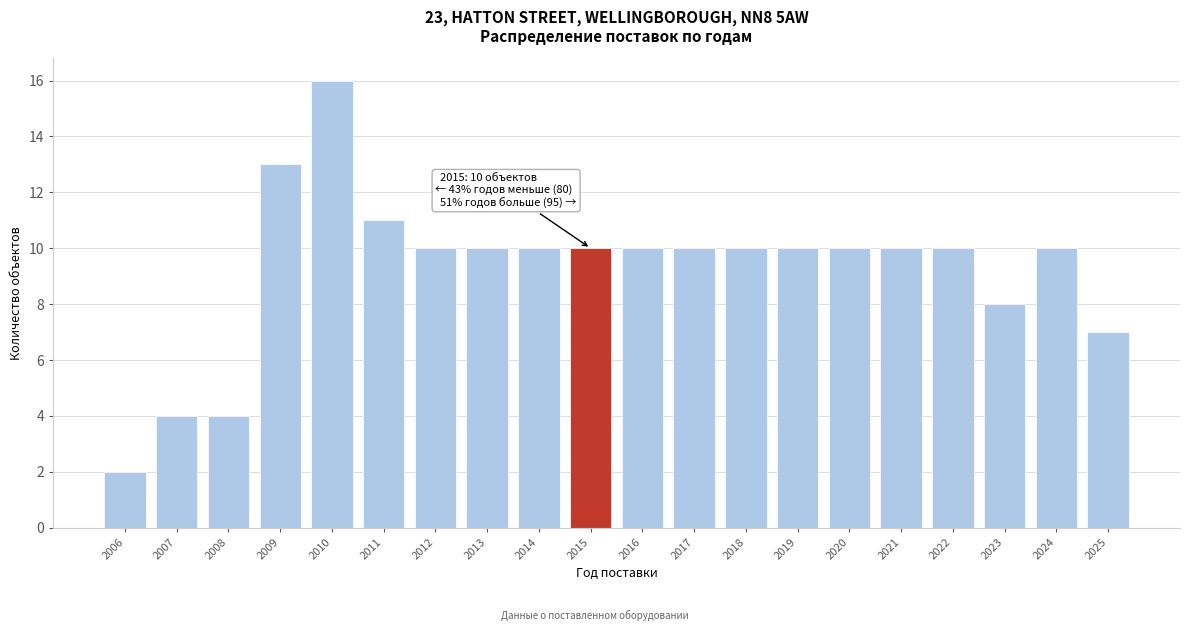

Reading left to right, extract all data points from this chart.

2006=2	2007=4	2008=4	2009=13	2010=16	2011=11	2012=10	2013=10	2014=10	2015=10	2016=10	2017=10	2018=10	2019=10	2020=10	2021=10	2022=10	2023=8	2024=10	2025=7